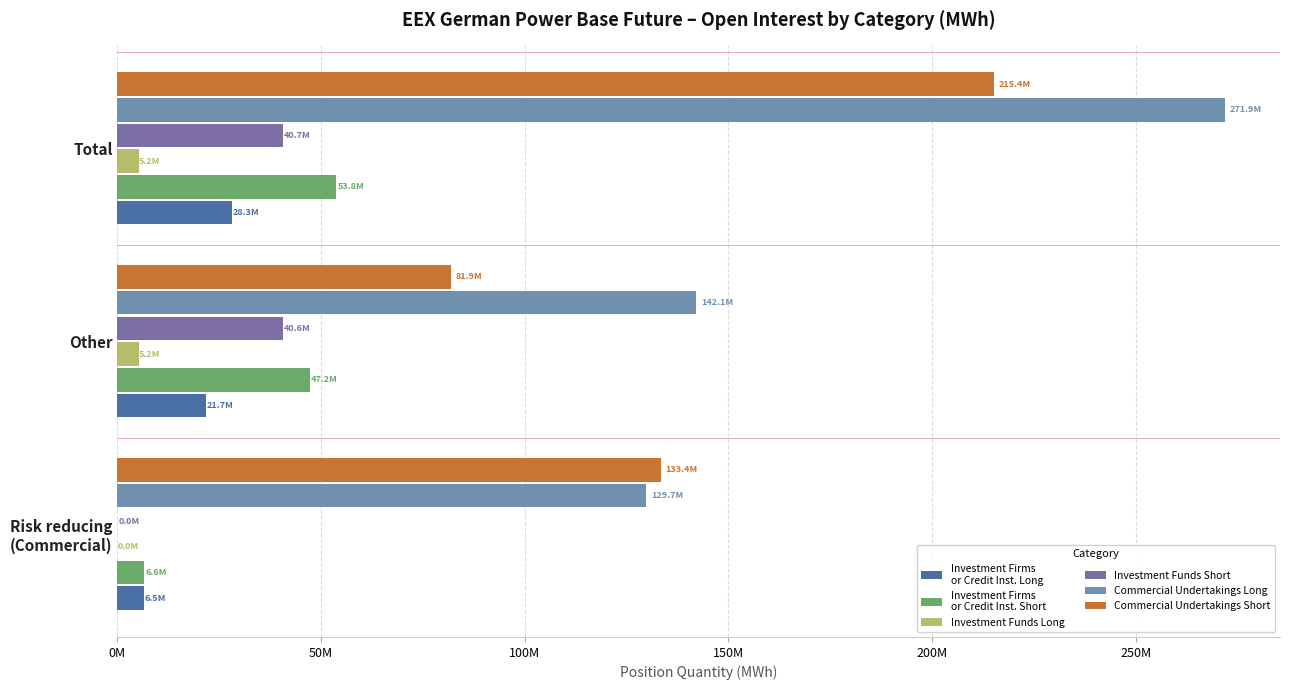

True or false: Investment Firms
or Credit Inst. Long has a value of 28257342.4 at Total.

True